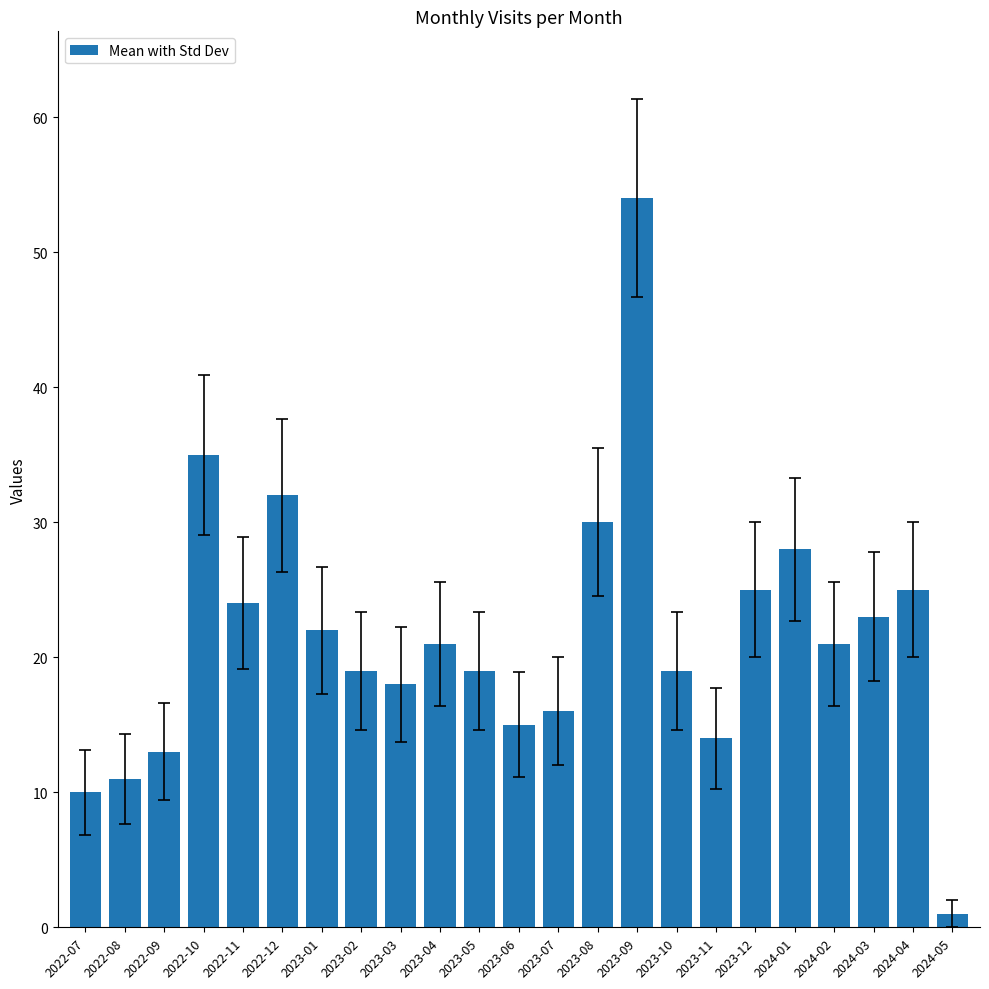

At which label does the data first exceed 21?

2022-10